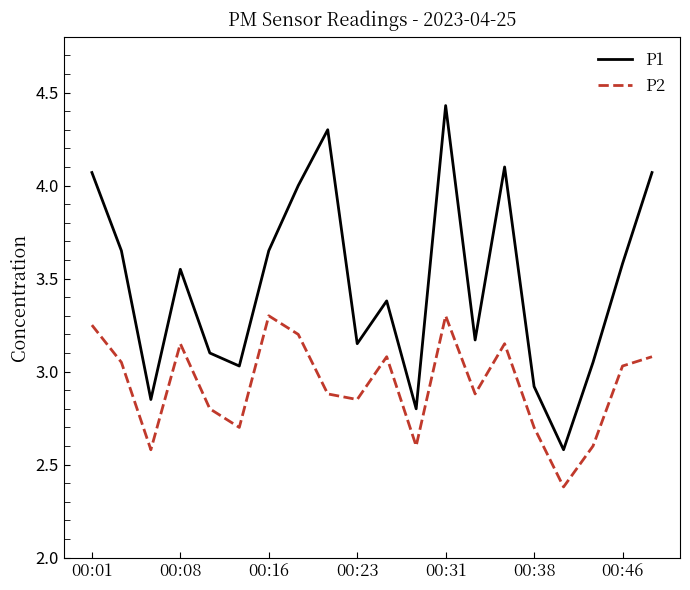

Which series has the largest range (max minus min)?

P1